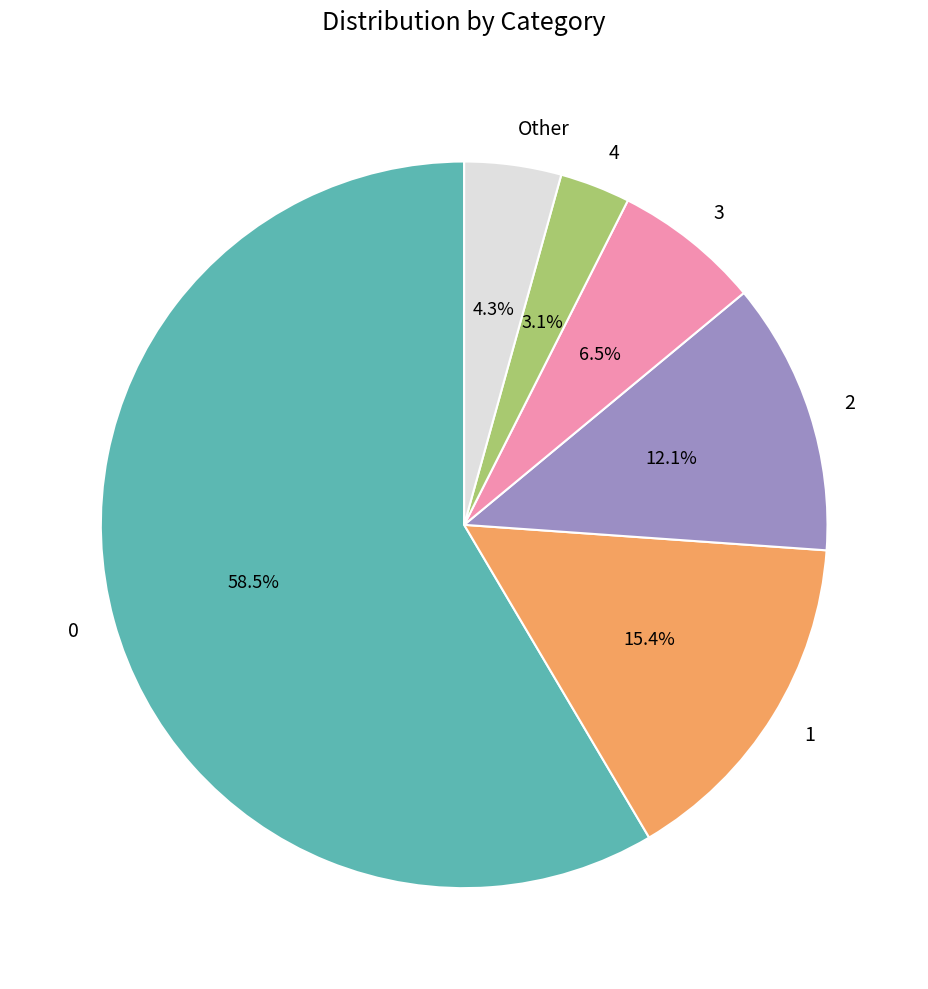

Rank the categories by value from highest to lowest.

0, 1, 2, 3, Other, 4